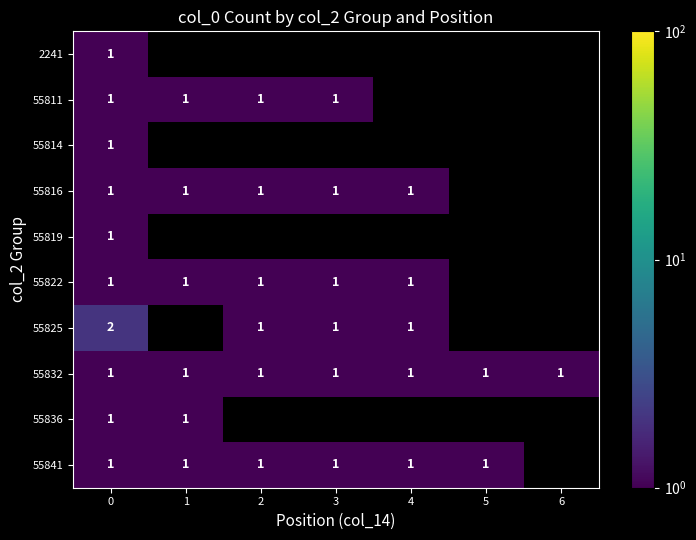

Is it true that 55836 equals 1 at 0?

True